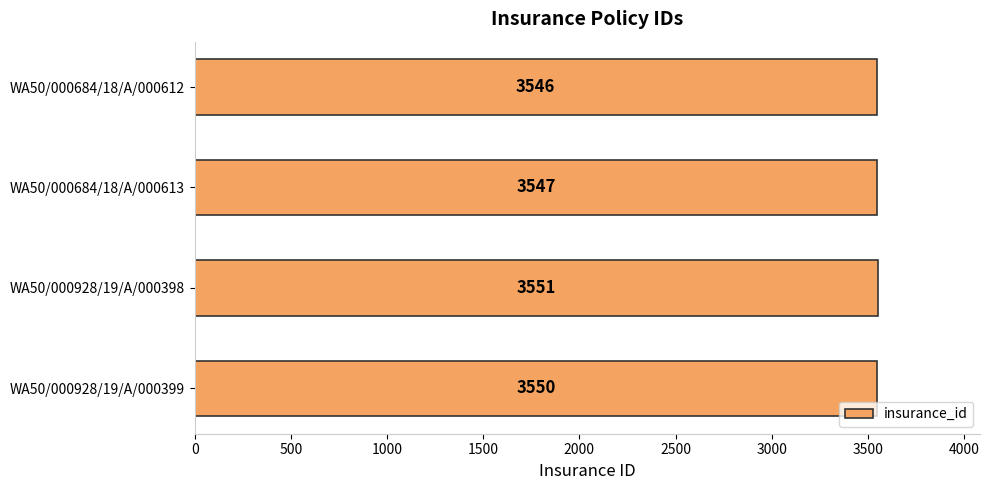

What is the value of the 1st bar from the top?

3546